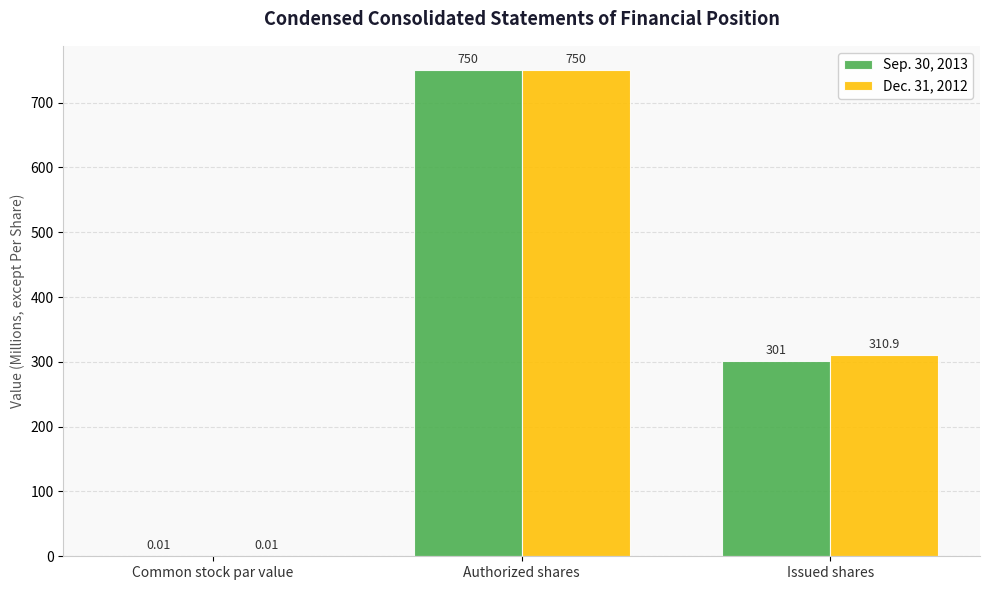

What is the total value across all series at Authorized shares?

1500.0